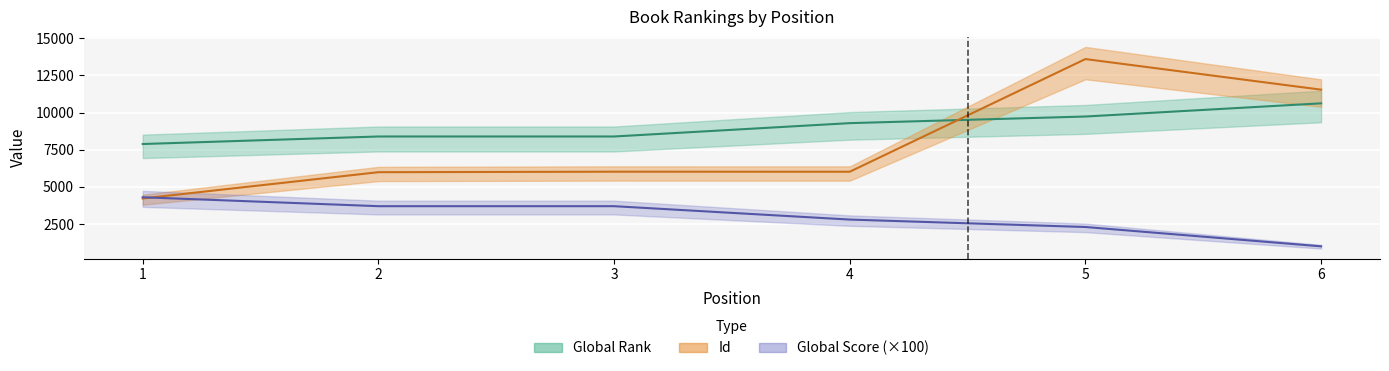

True or false: Global Rank has a value of 2398 at 1.

False